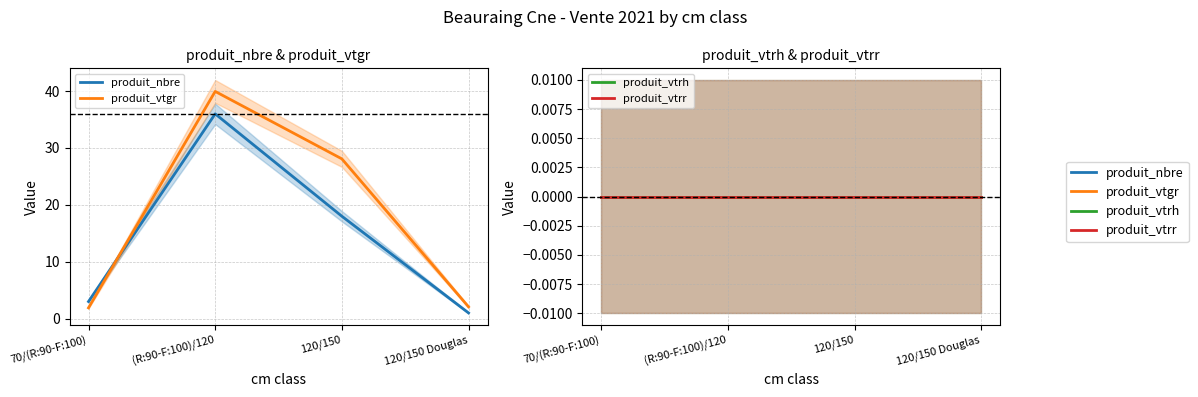

Which series has the largest total across all categories?

produit_vtgr